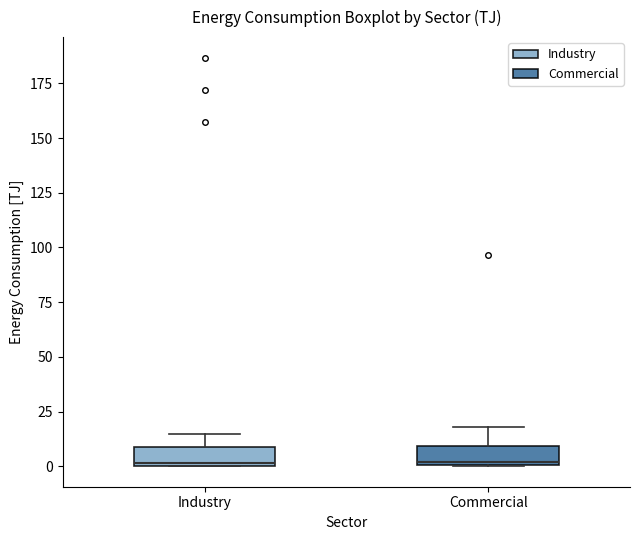

Reading left to right, read every box against the y-axis: the position of its median line, the range the box covers, and the ends of its whiskers. The values are not printed on the chart, so give them approximately, as read against the axis.

Industry: median 0 (just above the box's lower edge), box 0 to 10, whiskers 0 to 15
Commercial: median 0, box 0 to 10, whiskers 0 to 20